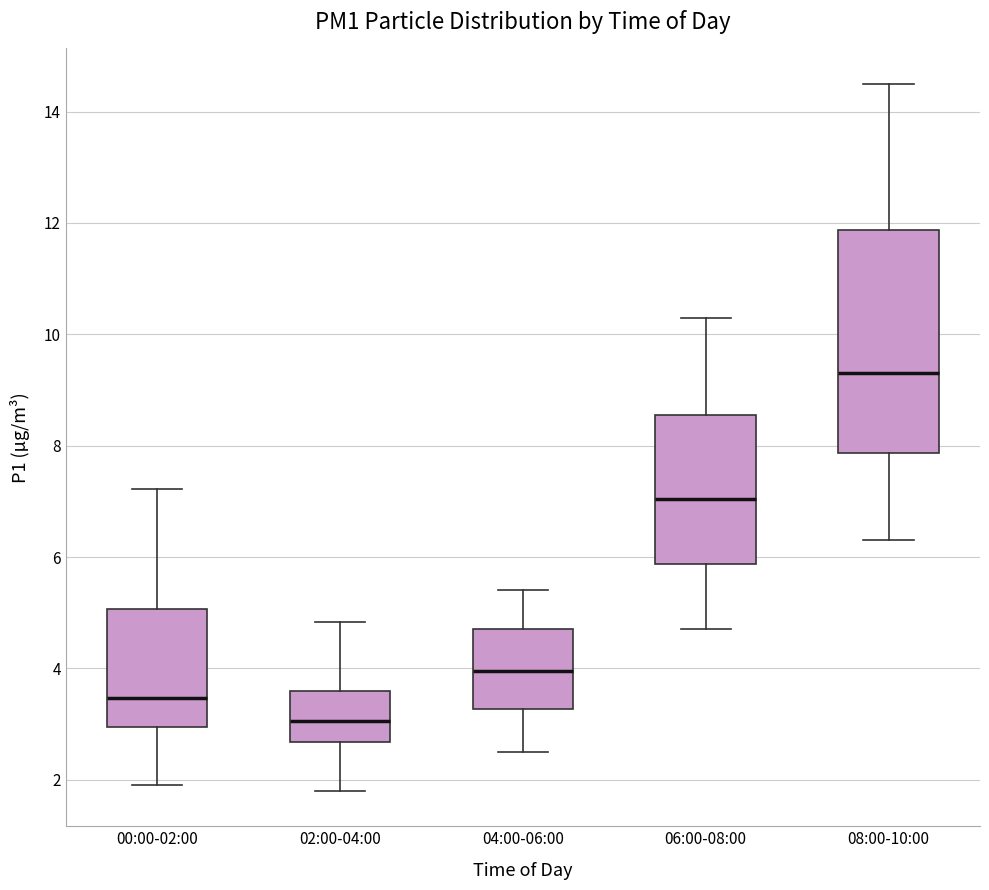

Which box is the tallest, from its lower edge to its upper edge?

08:00-10:00